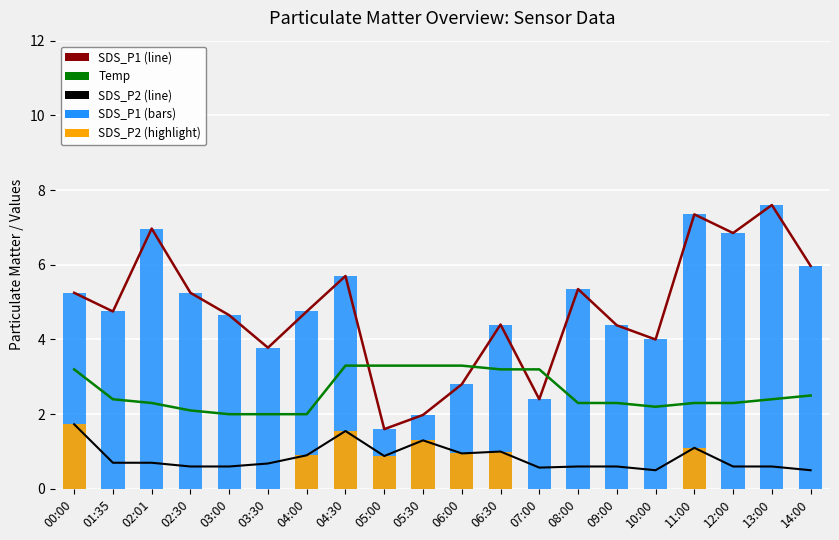

At which category is the sum across all series the highest?

11:00